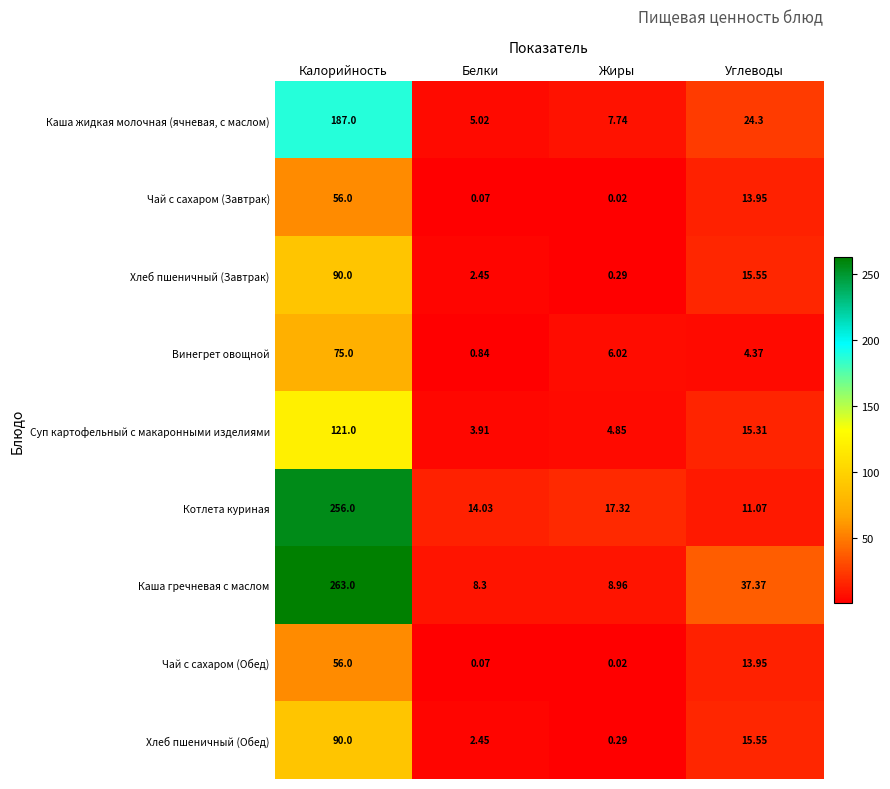

Which category has the highest value in the Каша гречневая с маслом series?

Калорийность